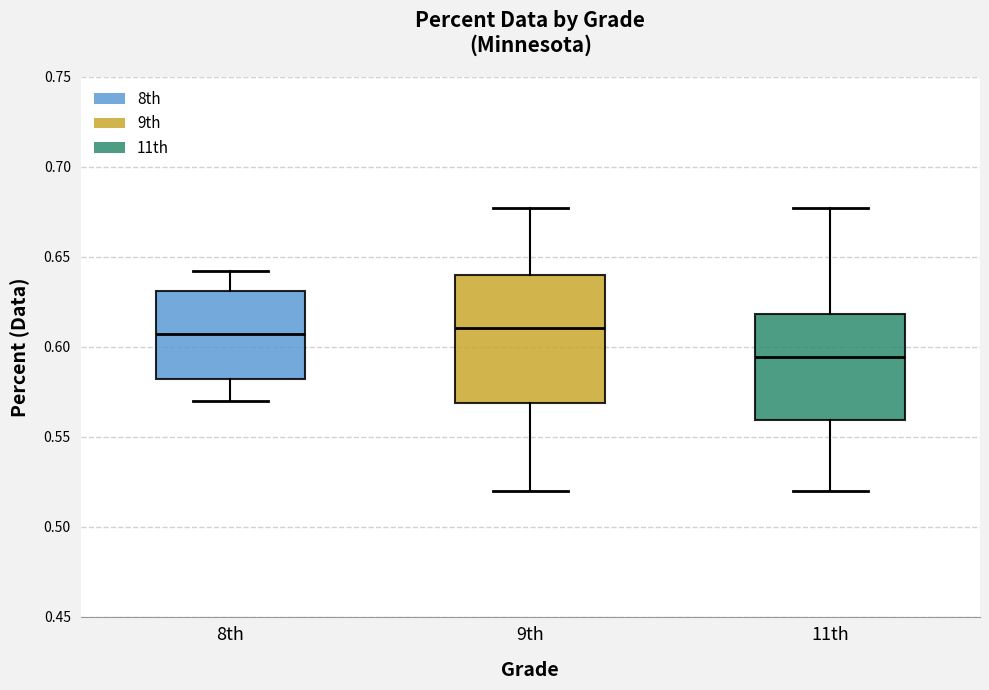

Reading left to right, read every box against the y-axis: the position of its median line, the range the box covers, and the ends of its whiskers. The values are not printed on the chart, so give them approximately, as read against the axis.

8th: median 0.605, box 0.580 to 0.630, whiskers 0.570 to 0.640
9th: median 0.610, box 0.570 to 0.640, whiskers 0.520 to 0.675
11th: median 0.595, box 0.560 to 0.620, whiskers 0.520 to 0.675